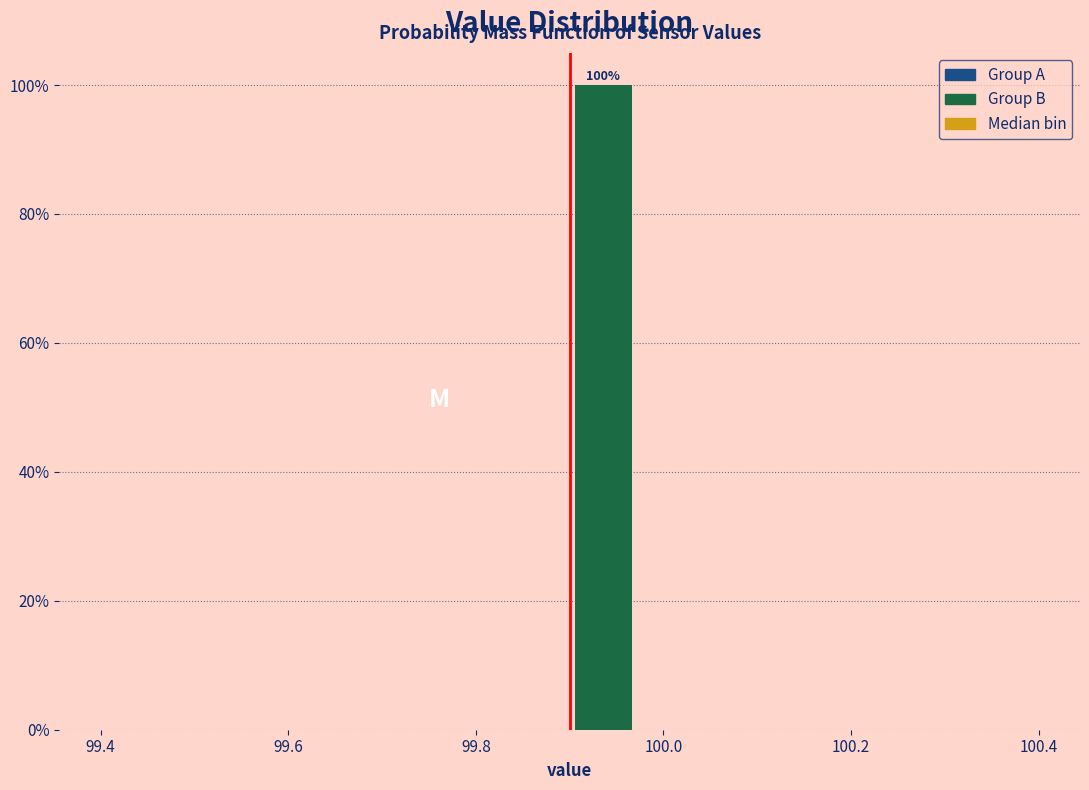

Read against the x-axis, roughly where is the centre of the tallest bar?

99.94